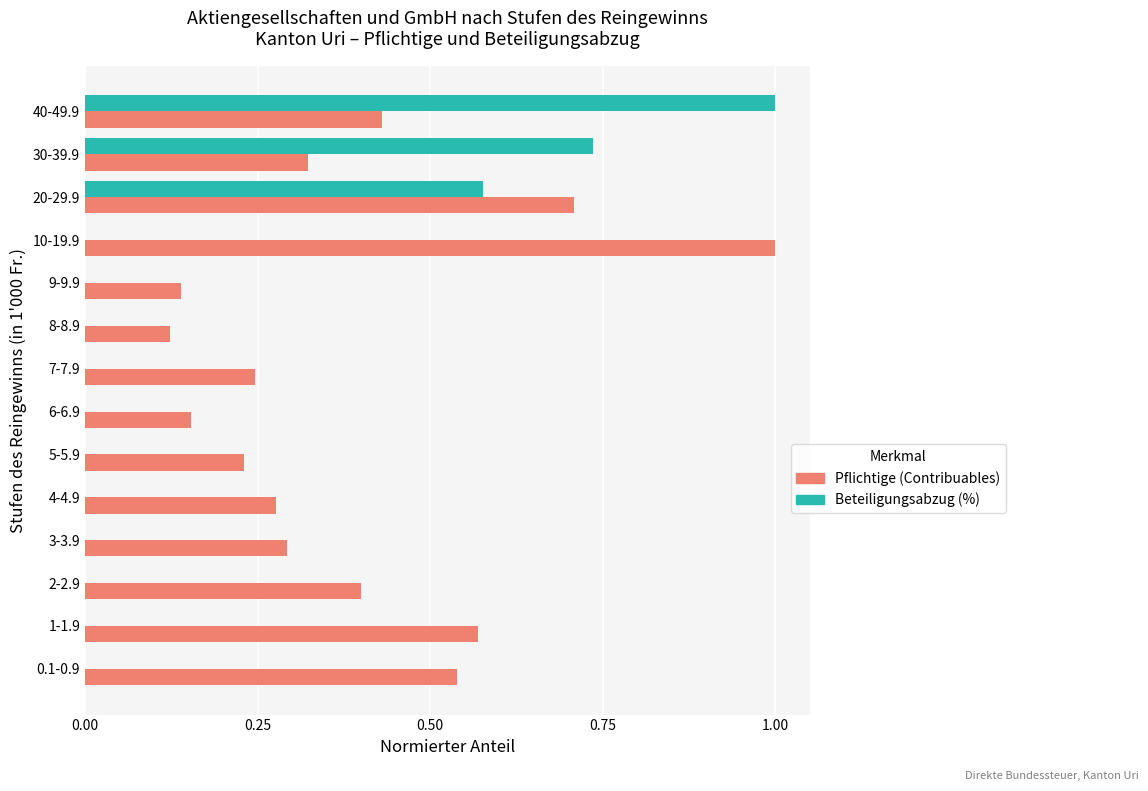

What is the sum of all Beteiligungsabzug (%) values?

2.3